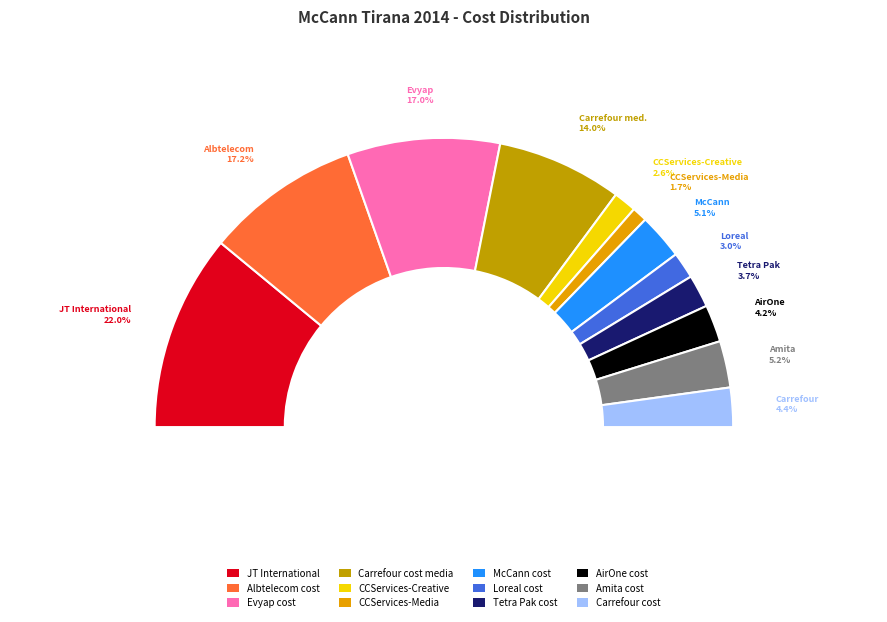

What portion of the pie excludes Carrefour cost?

95.6%